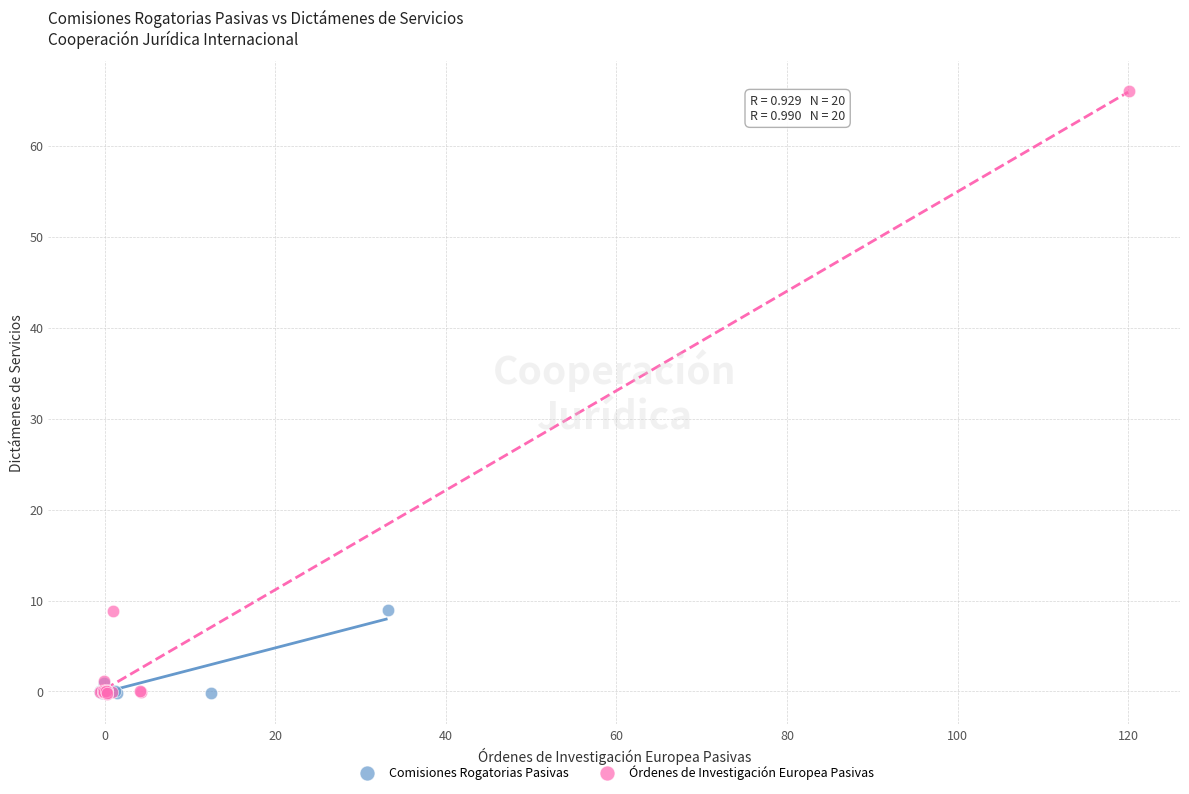

Which series reaches the maximum Y coordinate?

Órdenes de Investigación Europea Pasivas